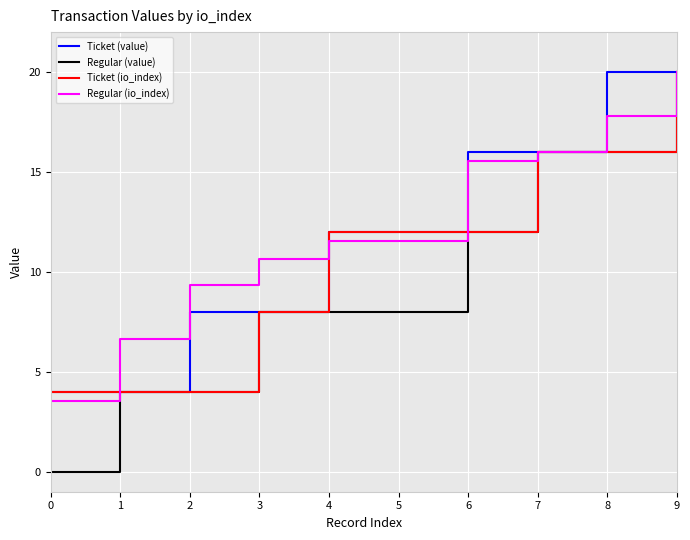

What is the maximum value shown in the chart?

20.0